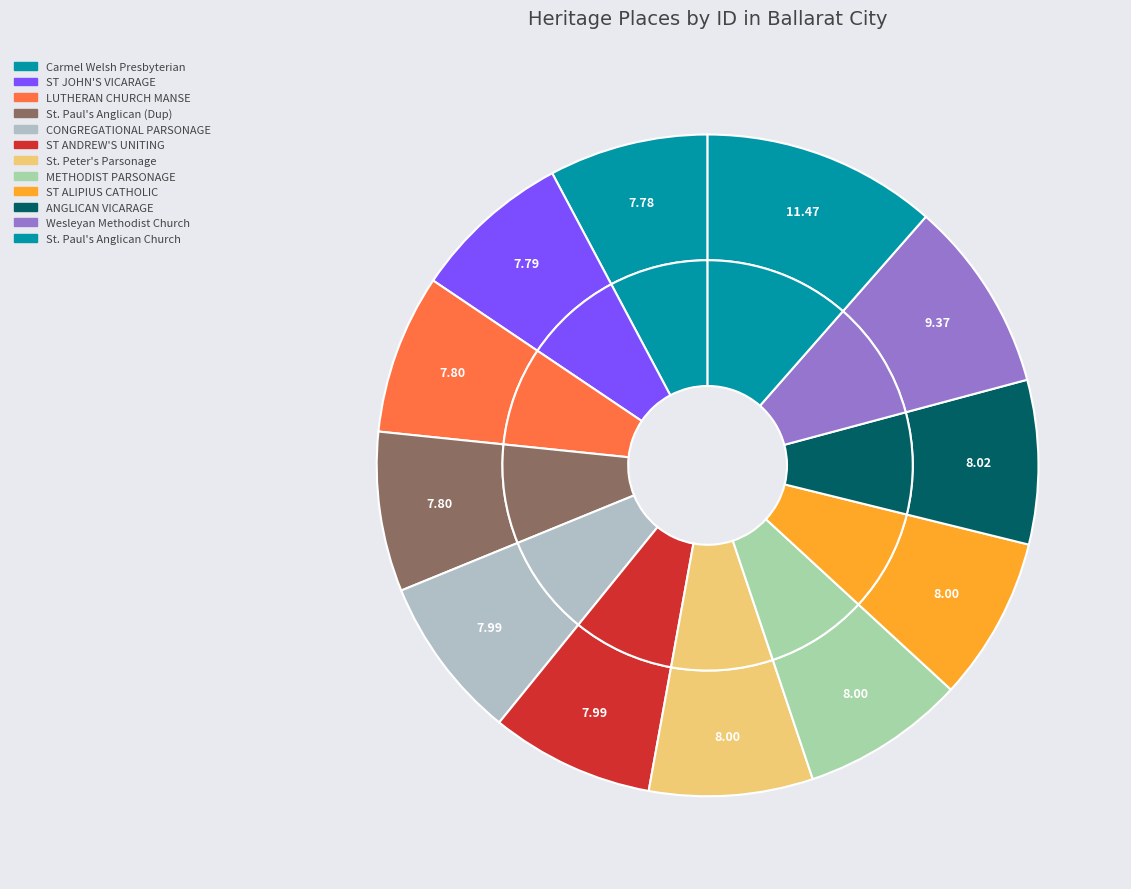

To the nearest percent, what percentage of the pie is ST JOHN'S VICARAGE?

8%